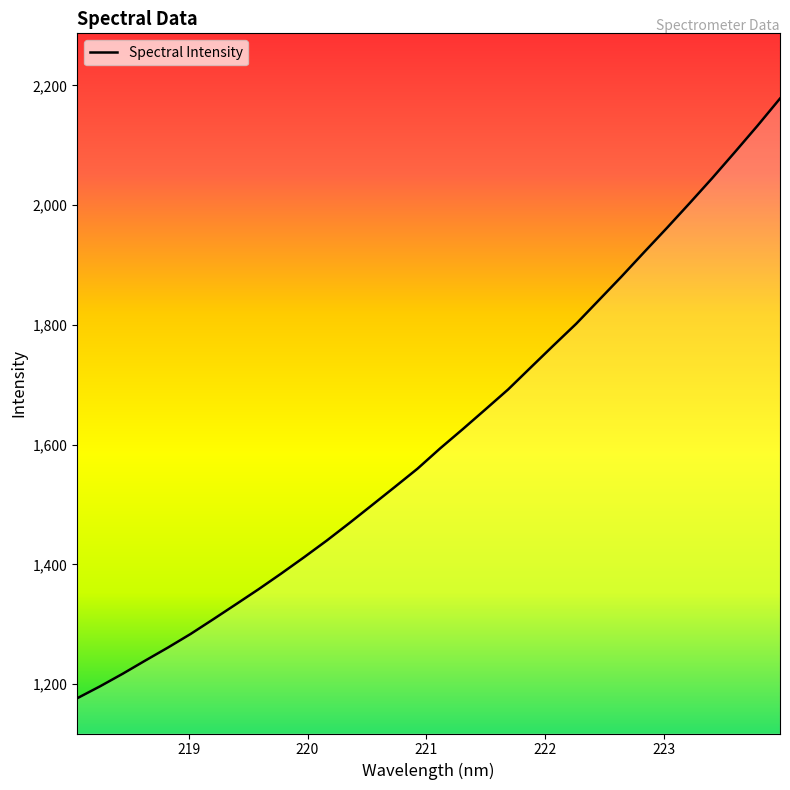

What is the difference between the maximum and minimum values?

1001.4